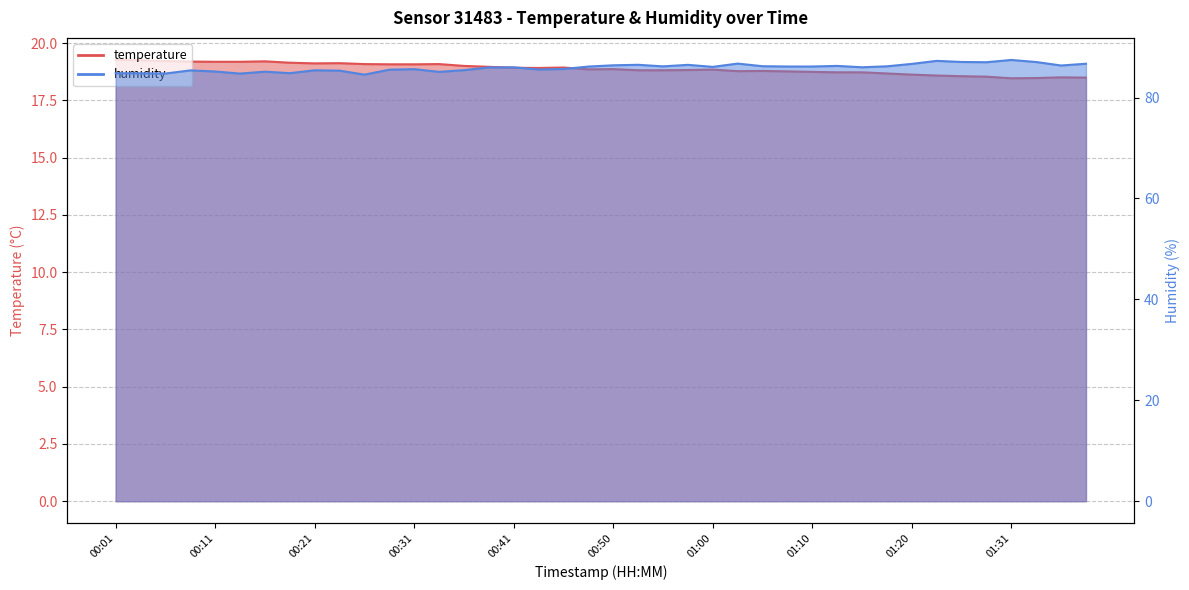

What is the lowest value of the humidity series?

84.5